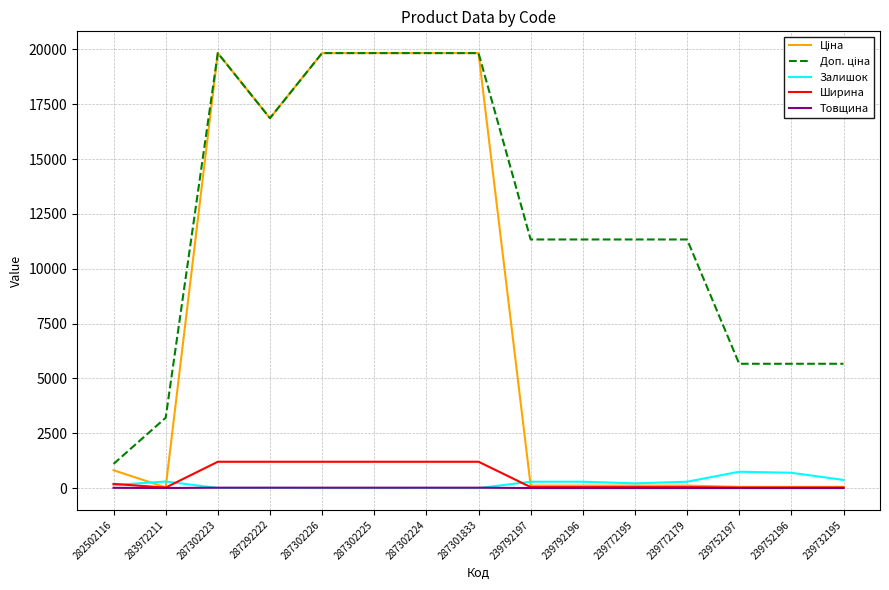

How many lines are shown in the chart?

5